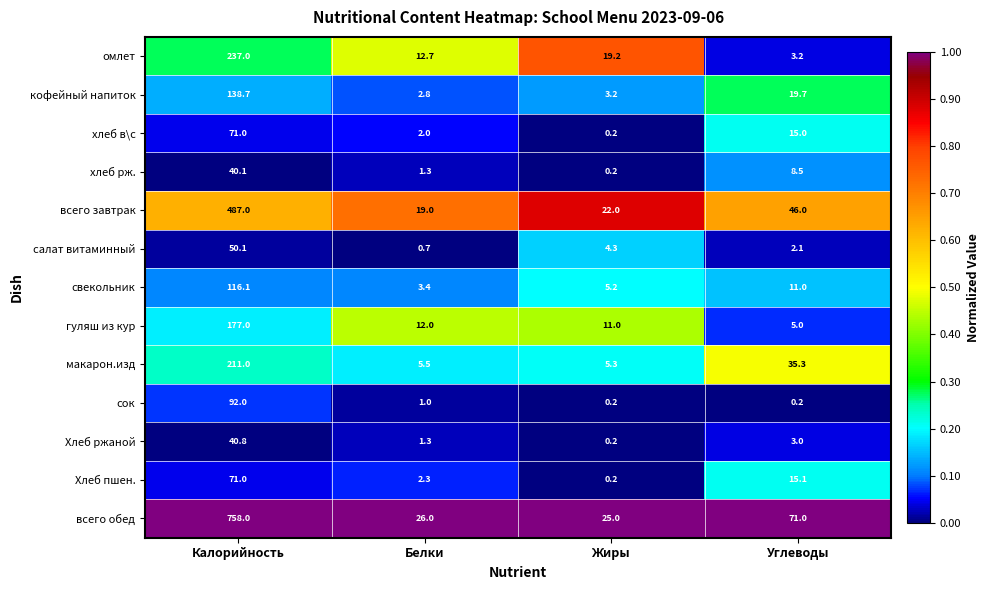

What is the sum of the хлеб в\с values at Белки and Углеводы?

17.0